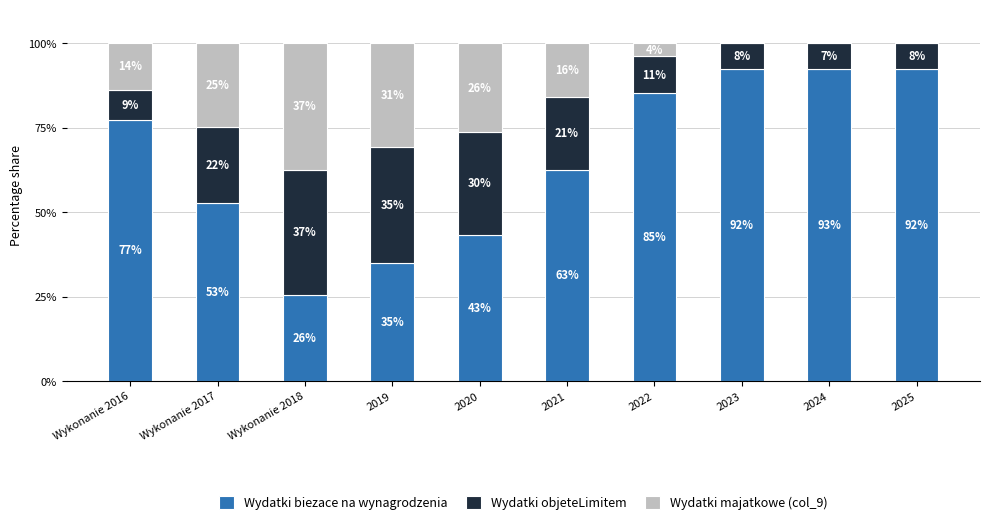

Does the chart contain stacked bars?

Yes